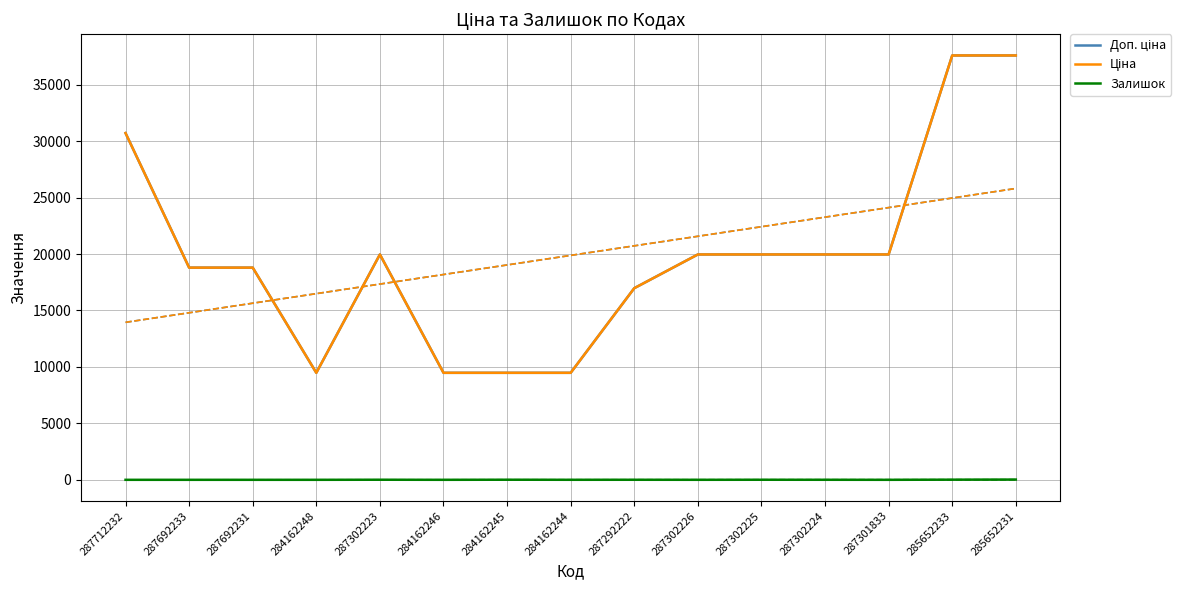

Where is Доп. ціна nearest to the value 23536?

287302223